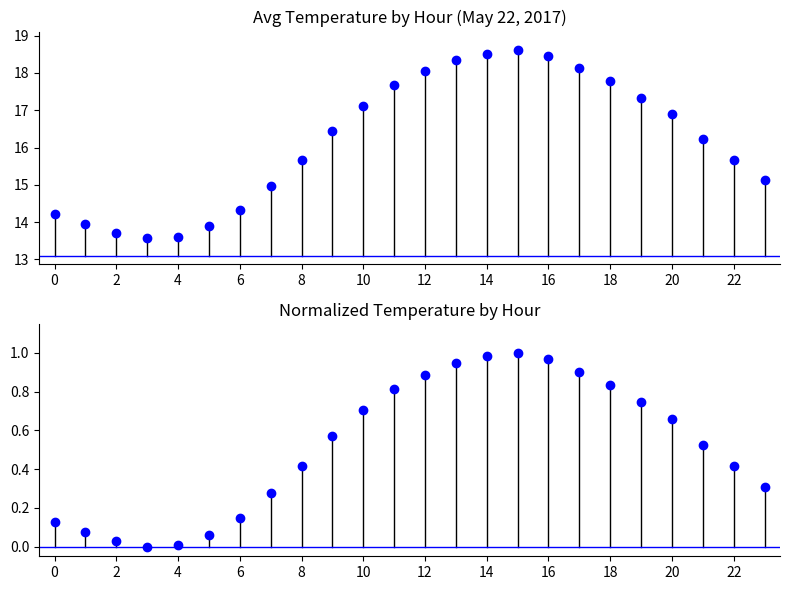

At 18, list the series in order from smallest to largest.

Normalized Temperature, Avg Temperature (C)